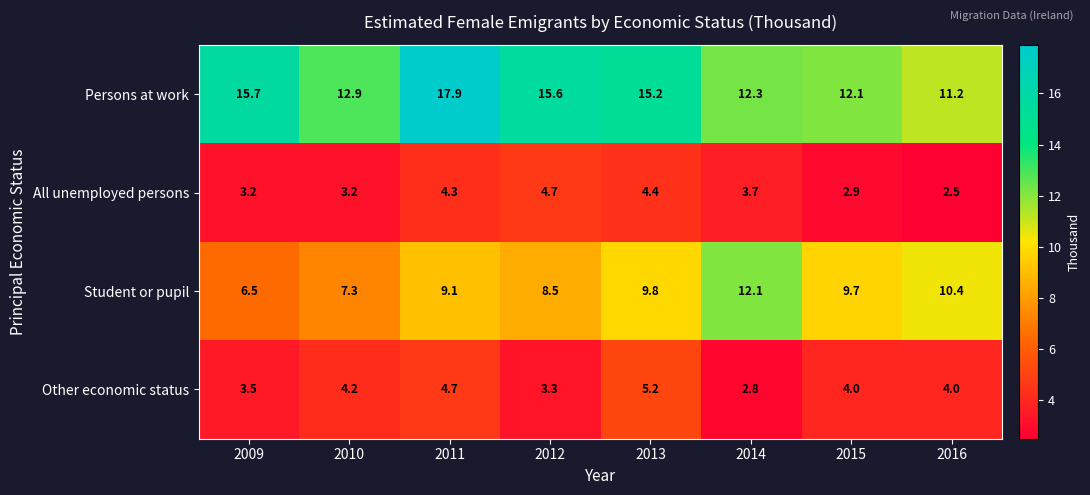

How many categories are shown in the chart?

8